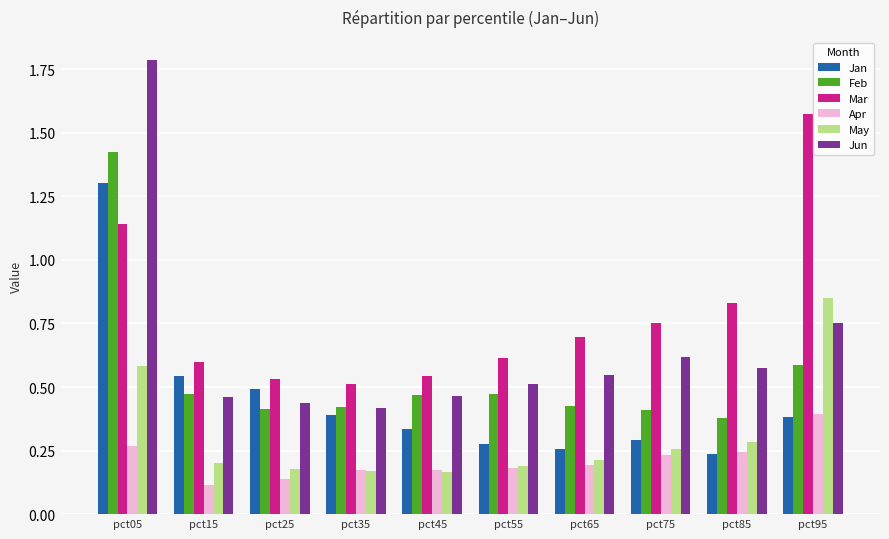

Which series has the largest total across all categories?

Mar